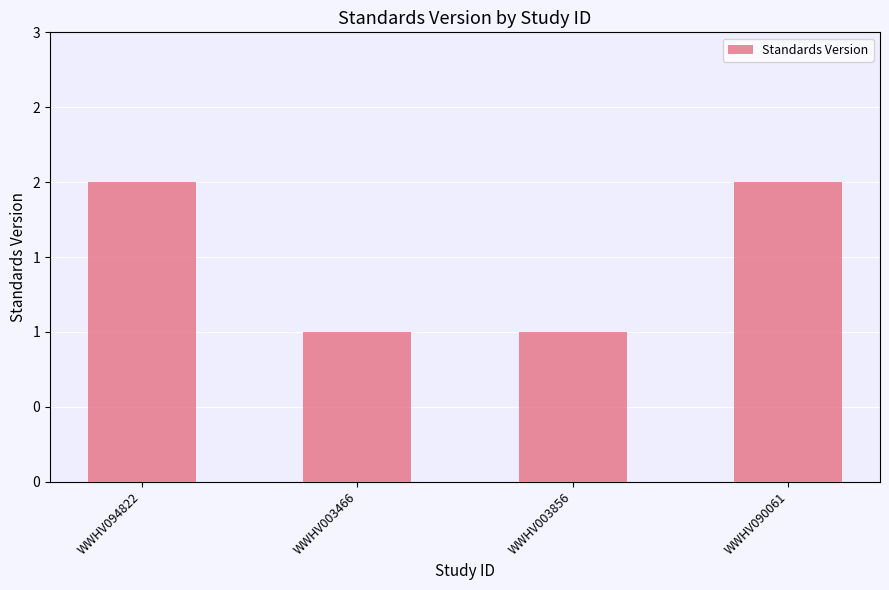

Are the bars horizontal?

No